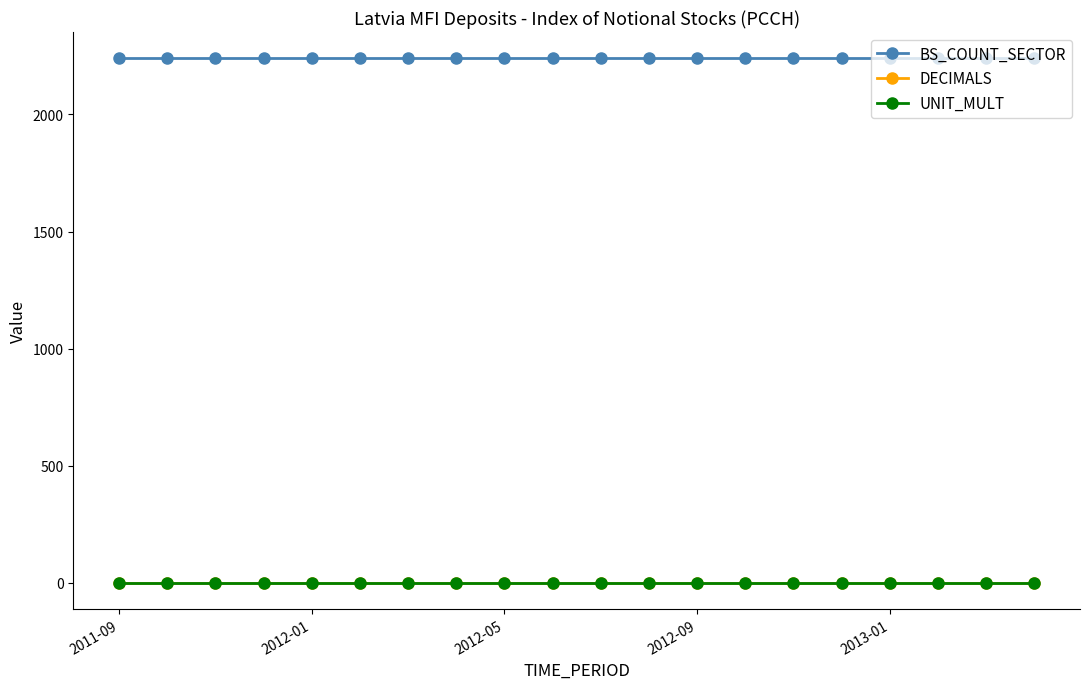

What is the greatest value displayed?

2240